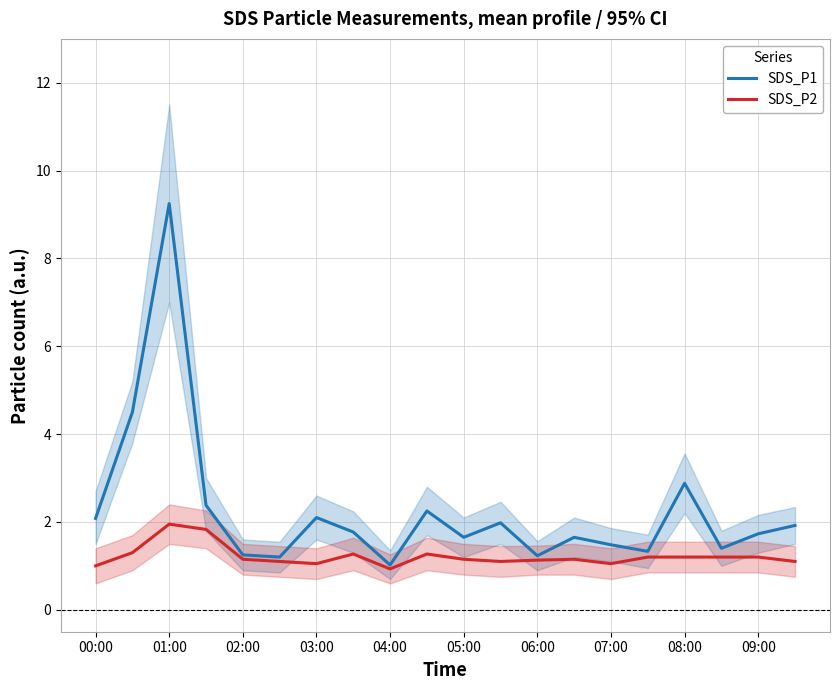

What are all the series names shown in the legend?

SDS_P1, SDS_P2